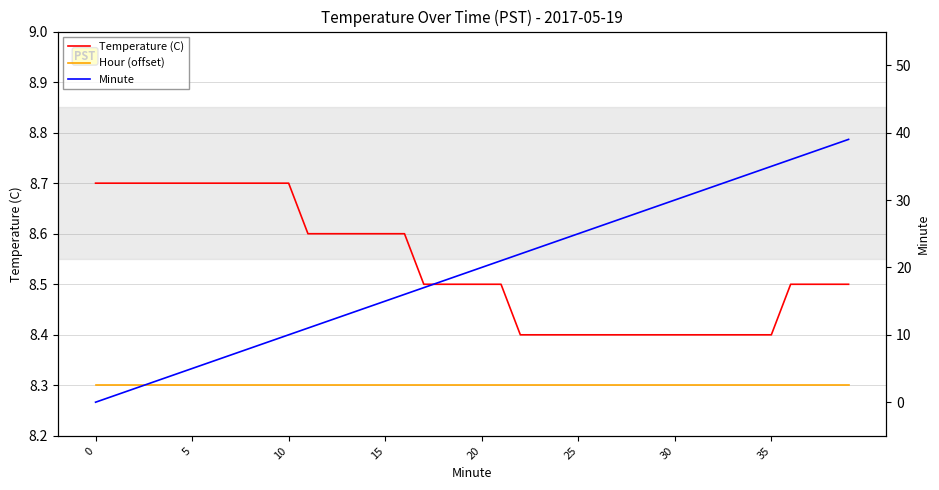

Does the chart have visible grid lines?

Yes